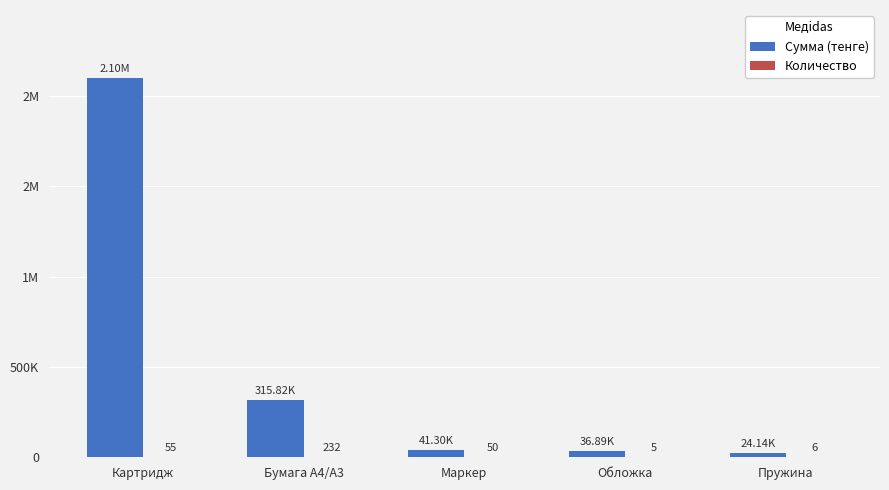

Is it true that Сумма (тенге) equals 33359 at Пружина?

False